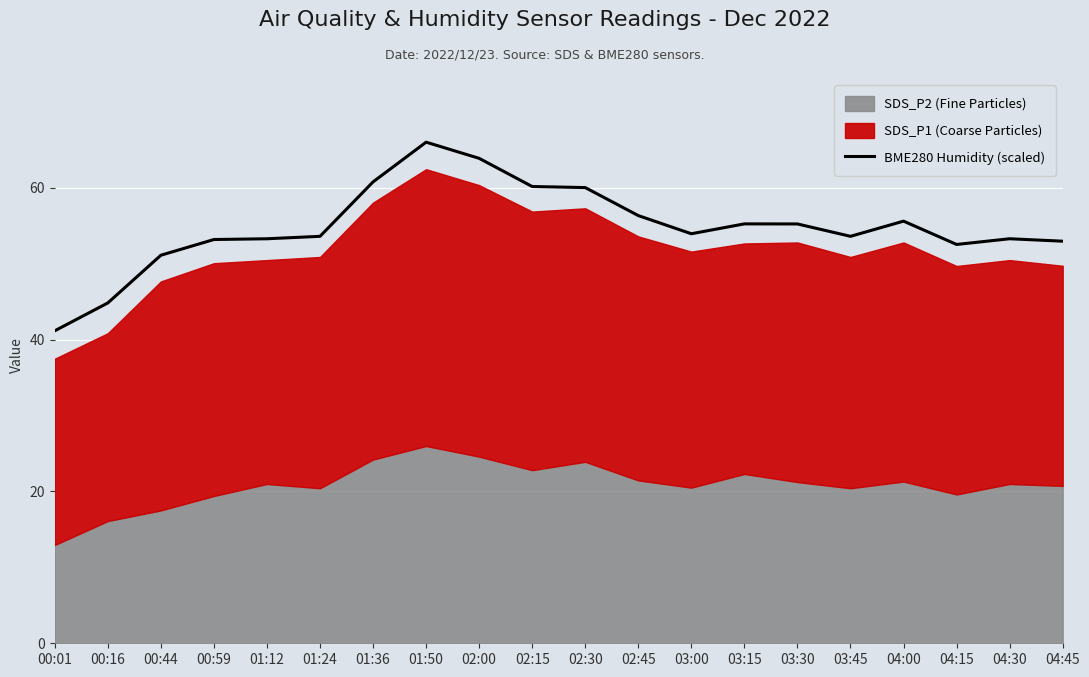

What is the change in value from 00:59 to 03:15?

+2.1